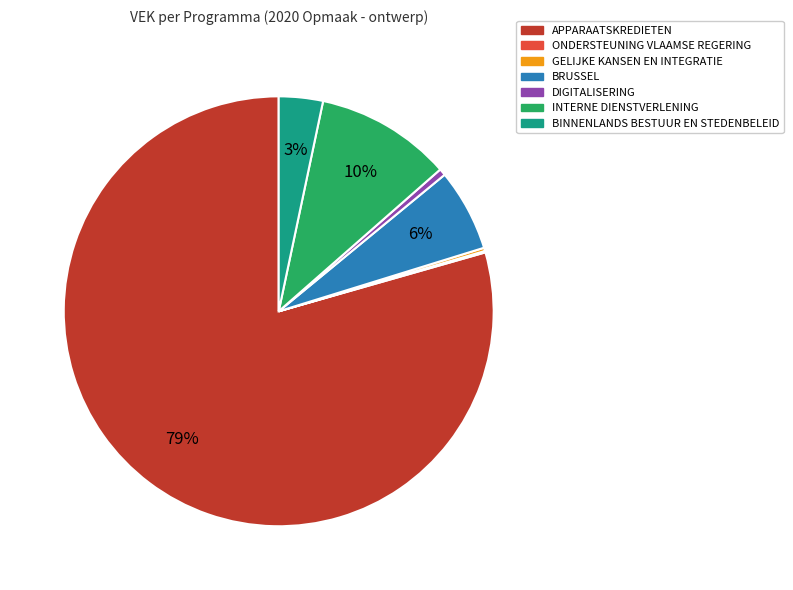

The APPARAATSKREDIETEN slice represents 2% of the pie. True or false?

False